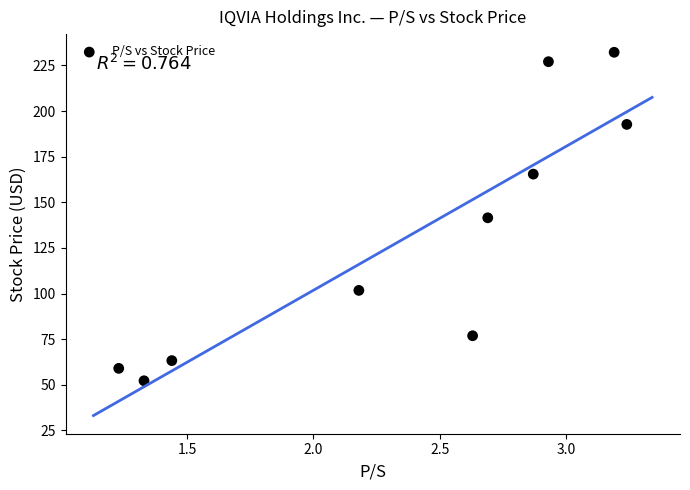

What is the range of Y values (max minus min)?

180.0